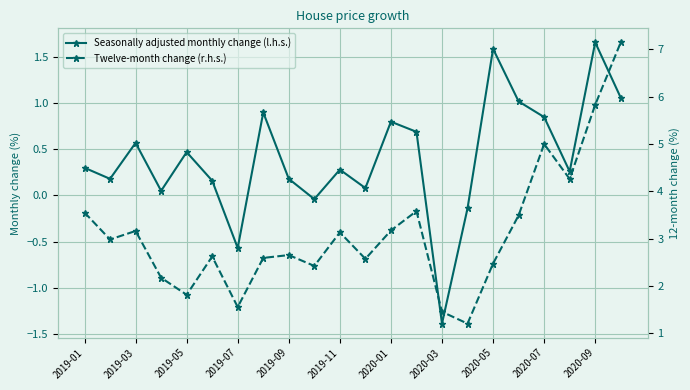

What are all the series names shown in the legend?

Seasonally adjusted monthly change (l.h.s.), Twelve-month change (r.h.s.)